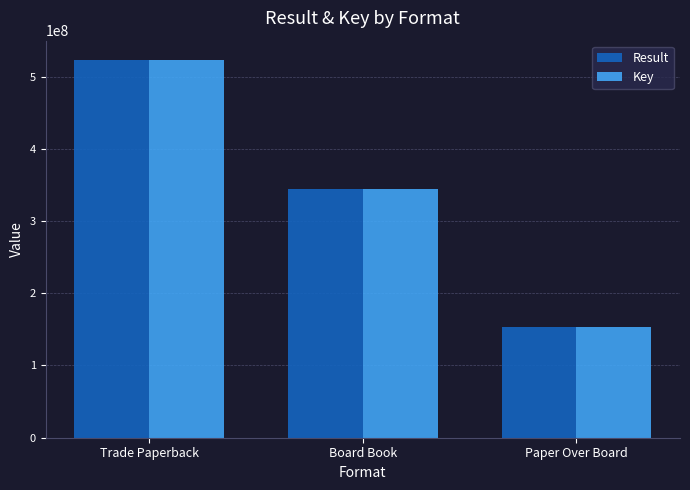

What value does the Result series have at Paper Over Board?

153934672